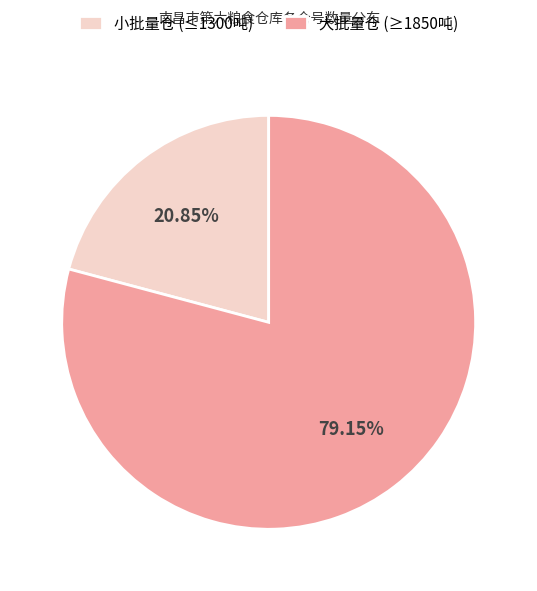

Rank the categories by value from lowest to highest.

小批量仓 (≤1300吨), 大批量仓 (≥1850吨)